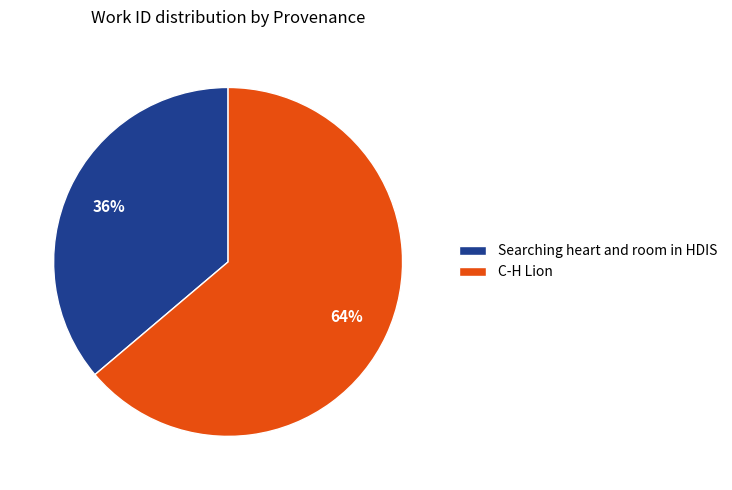

To the nearest percent, what is the average slice percentage?

50%